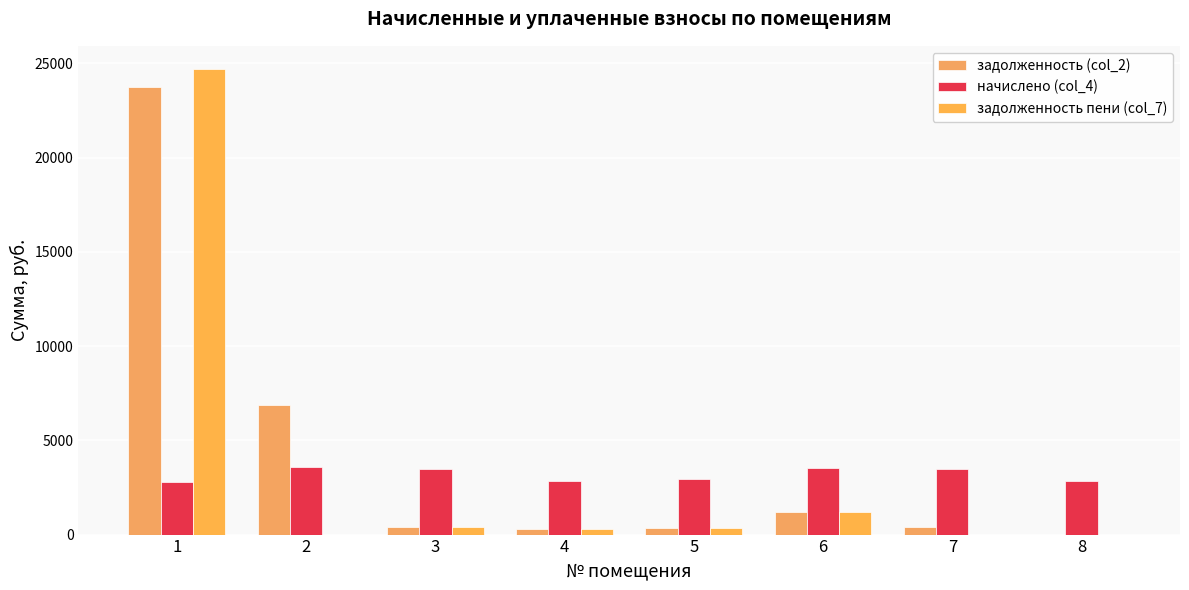

Which category has the highest value across all series?

1